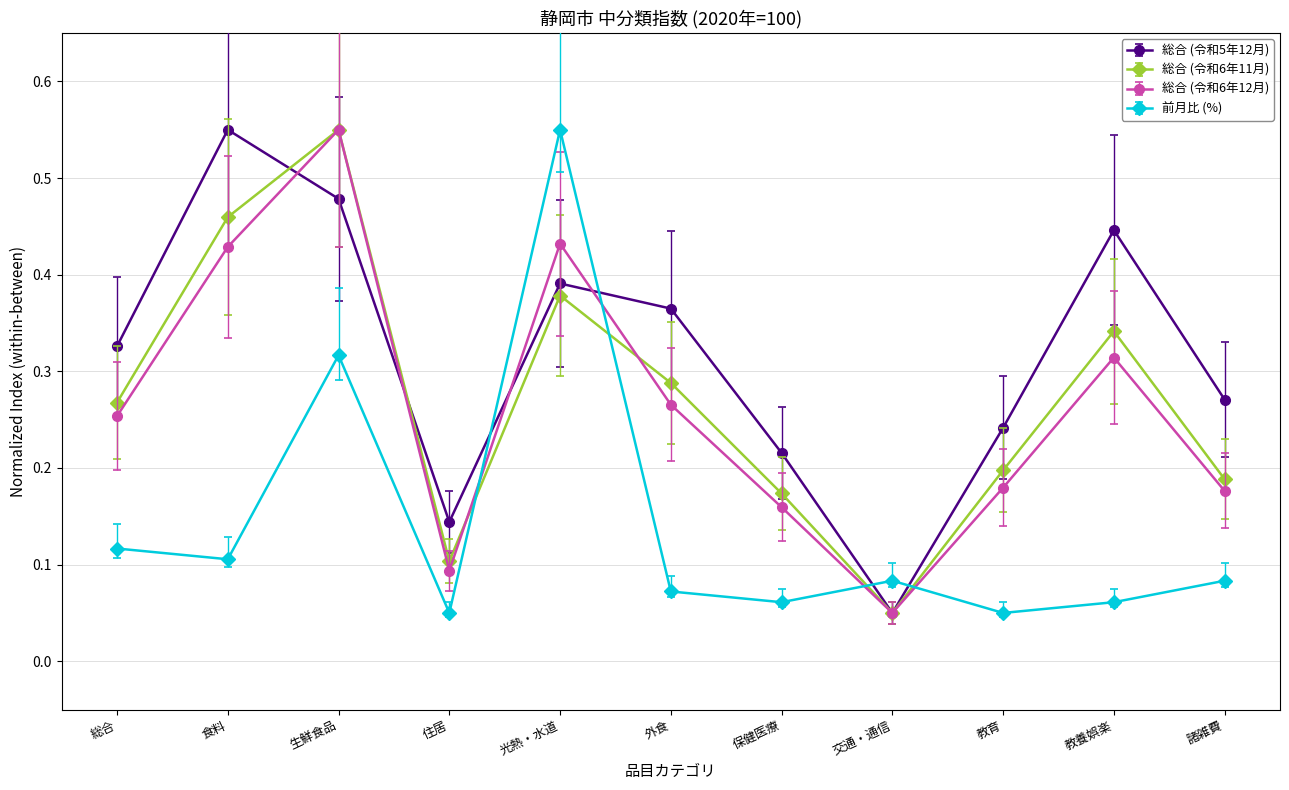

Between 生鮮食品 and 教育, which series saw the biggest shift?

総合 (令和6年12月)